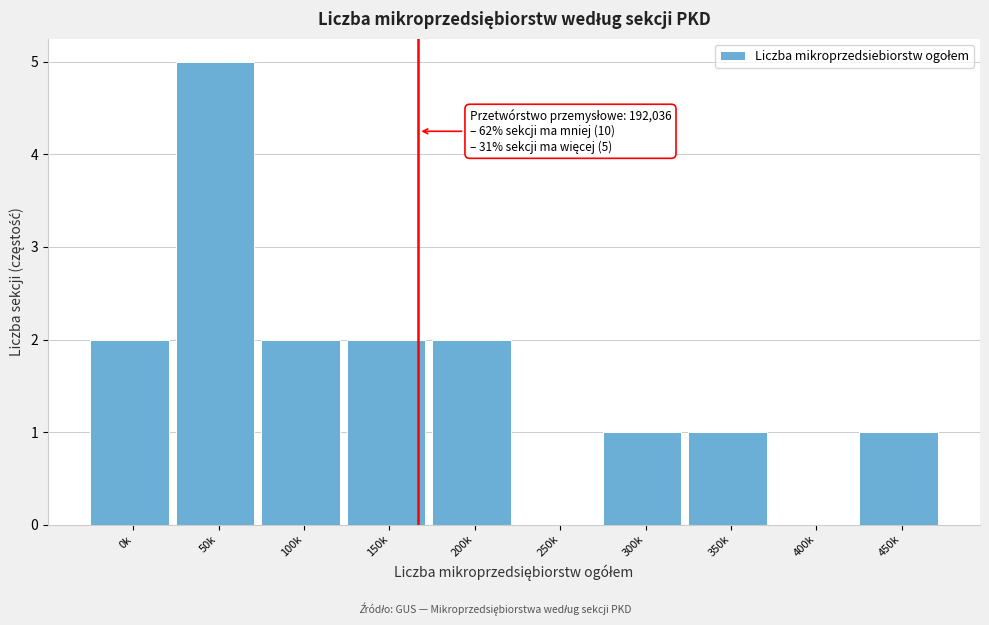

Reading right to left, list all the values displayed in this chart.

450k=1	400k=0	350k=1	300k=1	250k=0	200k=2	150k=2	100k=2	50k=5	0k=2